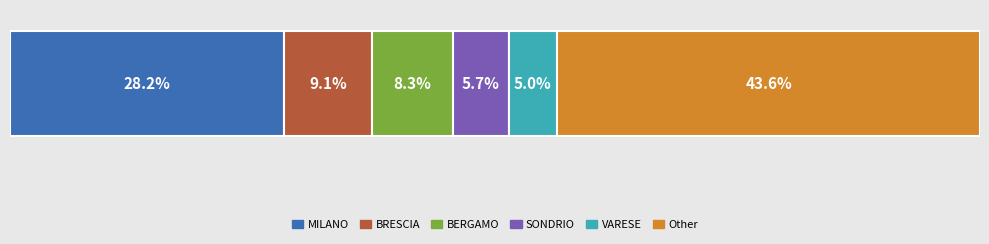

What are all the series names shown in the legend?

MILANO, BRESCIA, BERGAMO, SONDRIO, VARESE, Other